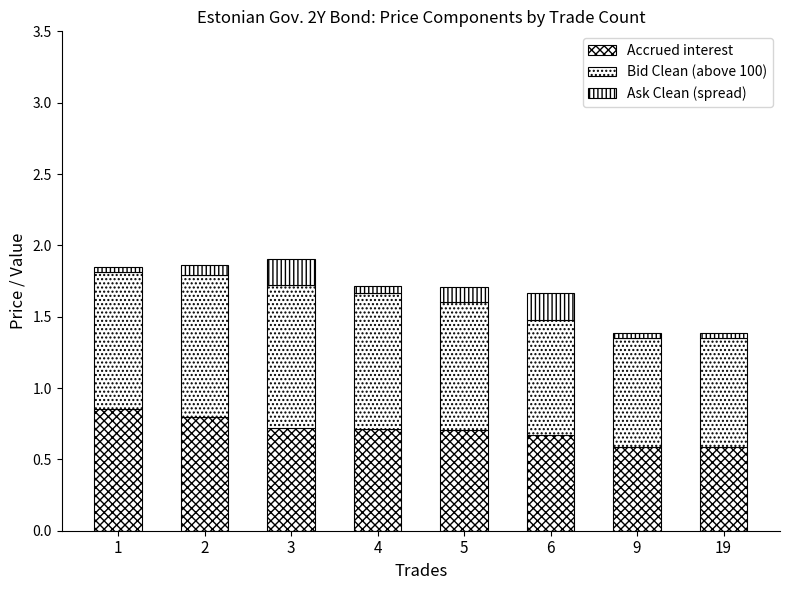

How many distinct data groups are displayed?

3